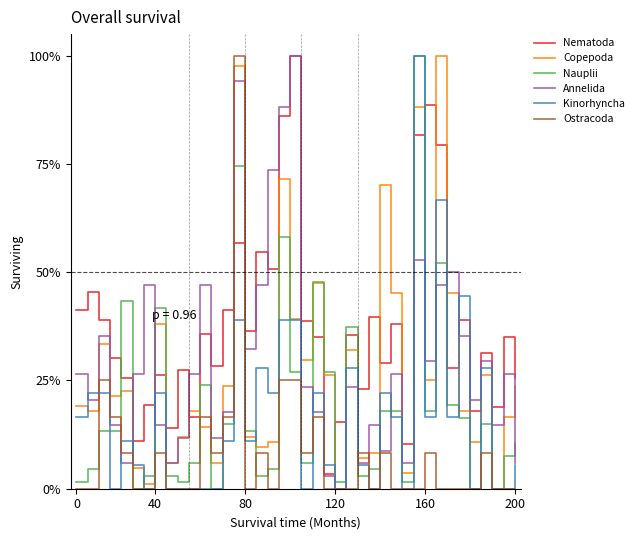

What is the highest value of the Annelida series?

100.0